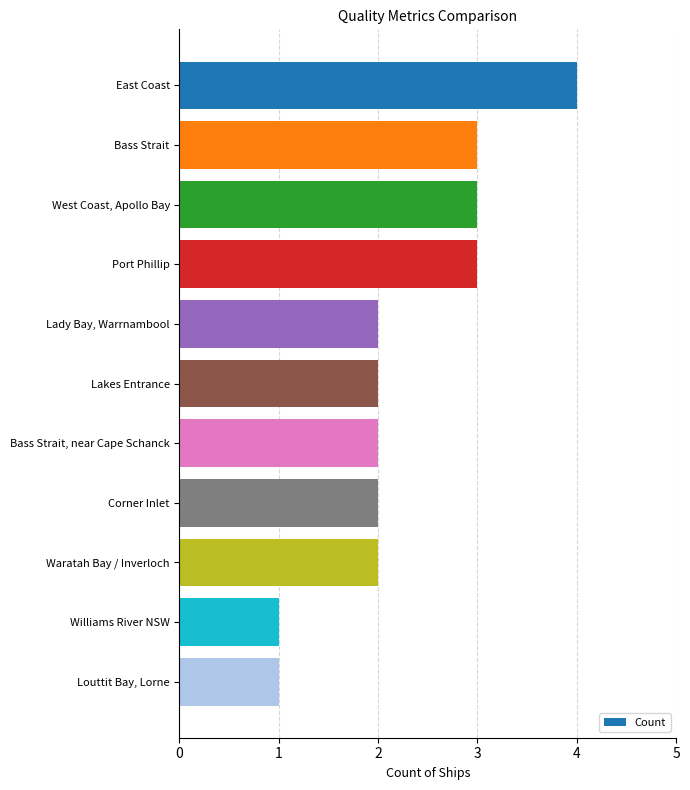

How many bars are there in total?

11